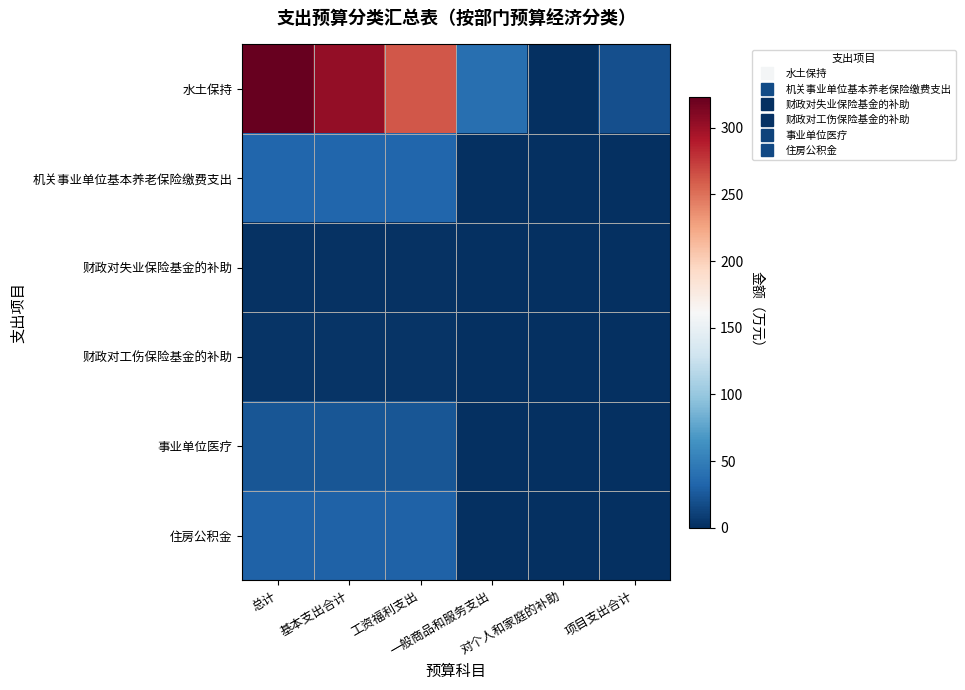

Which series changed the most between 工资福利支出 and 一般商品和服务支出?

水土保持